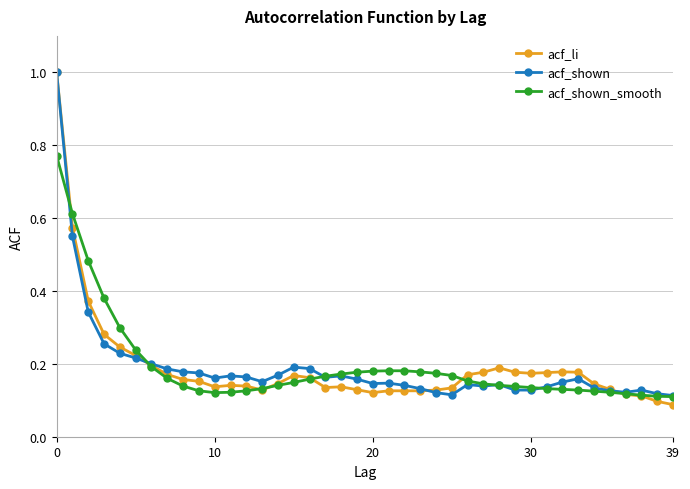

How many data points does each series have?

40